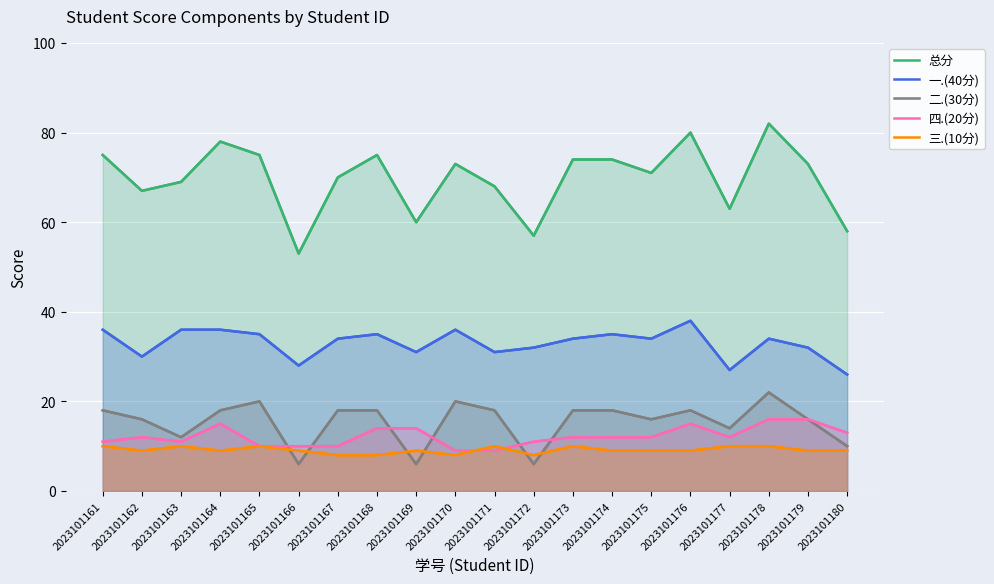

What is the difference between the highest and lowest values at 2023101169?

54